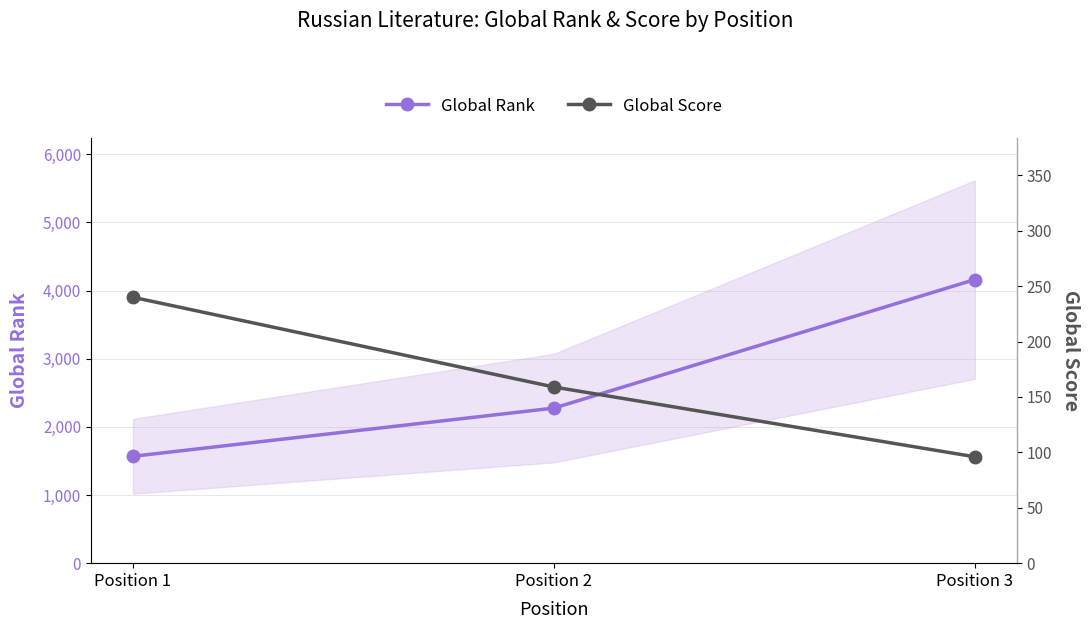

List the series in order of their overall mean, highest first.

Global Rank, Global Score